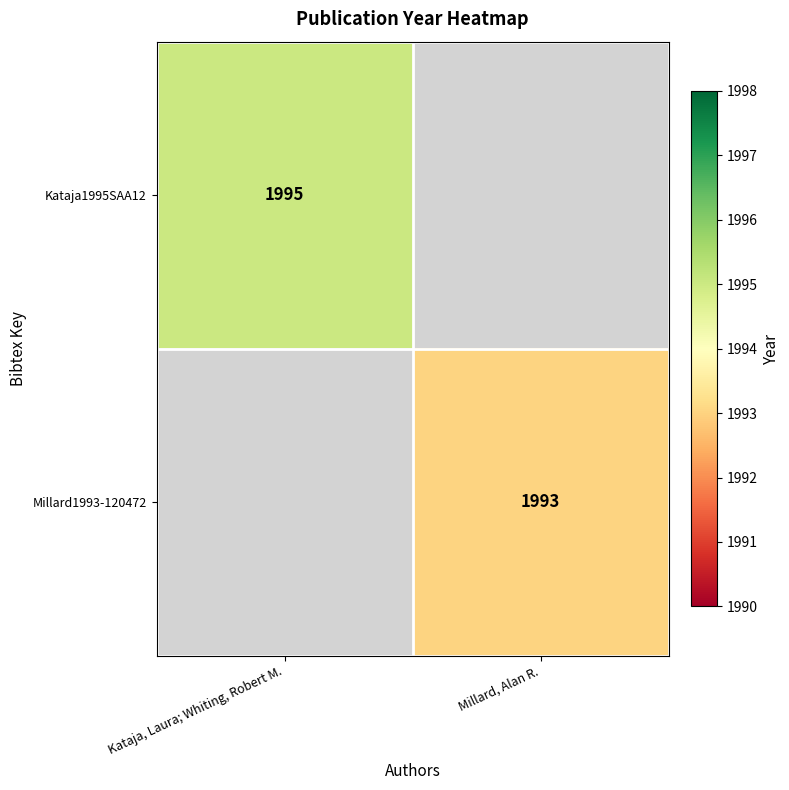

The Kataja1995SAA12 series shows 1995 at Kataja, Laura; Whiting, Robert M.. True or false?

True